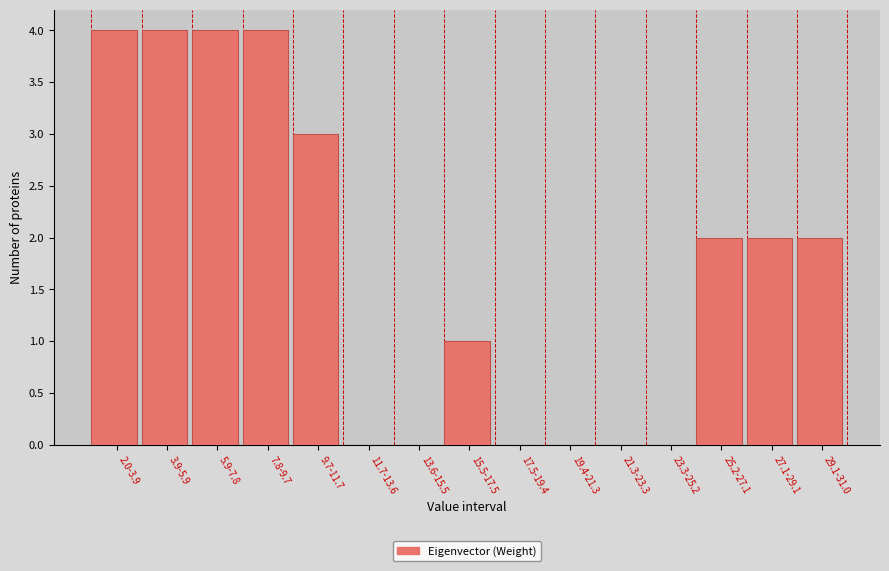

Reading left to right, list all the values displayed in this chart.

2.0-3.9=4	3.9-5.9=4	5.9-7.8=4	7.8-9.7=4	9.7-11.7=3	11.7-13.6=0	13.6-15.5=0	15.5-17.5=1	17.5-19.4=0	19.4-21.3=0	21.3-23.3=0	23.3-25.2=0	25.2-27.1=2	27.1-29.1=2	29.1-31.0=2